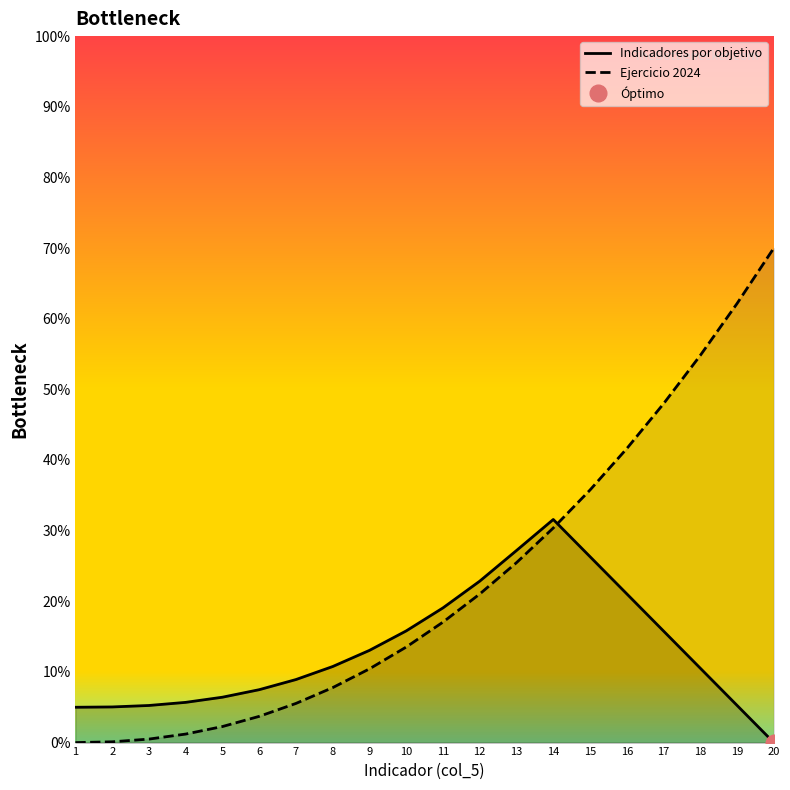

True or false: Ejercicio 2024 has a value of 74.2 at 18.

False